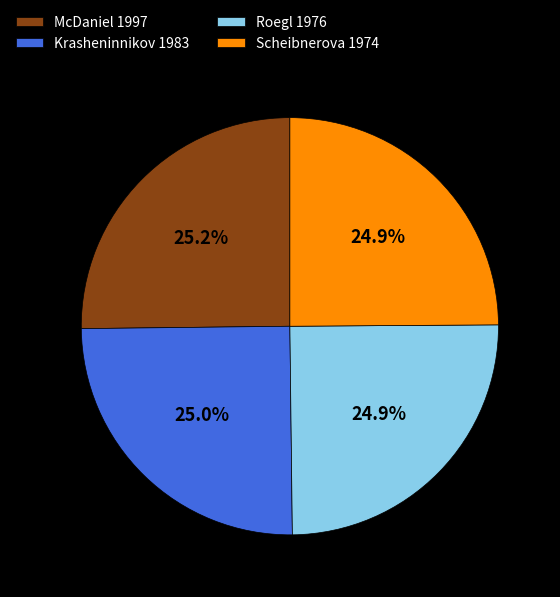

To the nearest percent, what is the average slice percentage?

25%